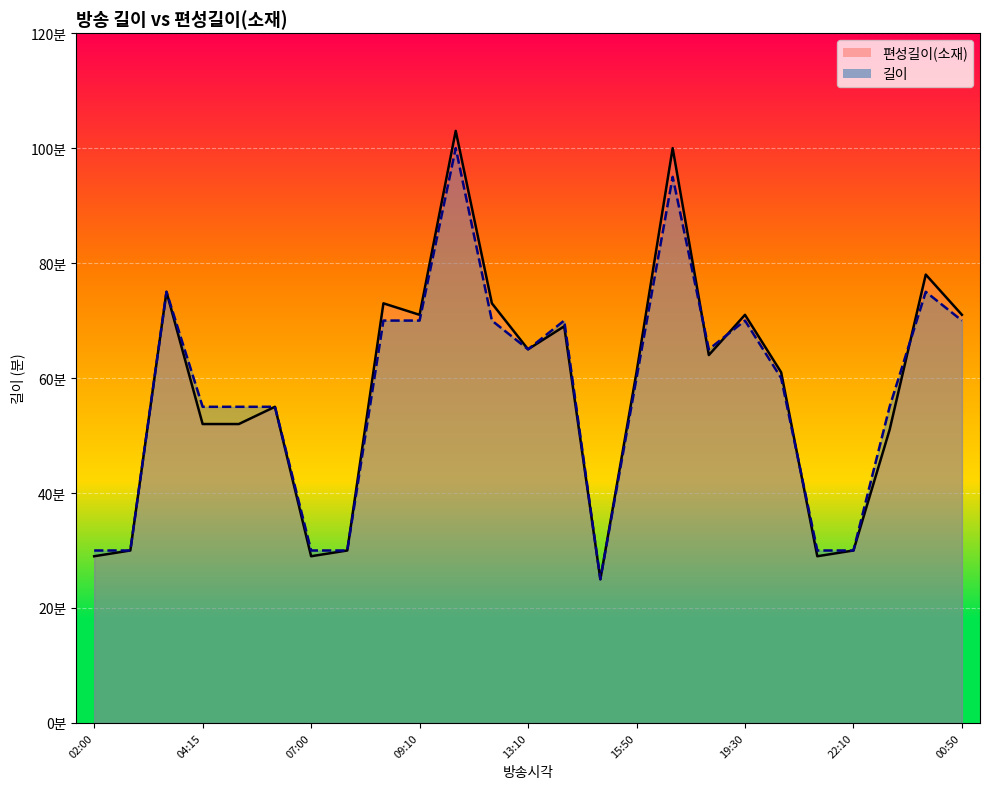

After their last crossing, which series has the higher values: 길이 or 편성길이(소재)?

편성길이(소재)